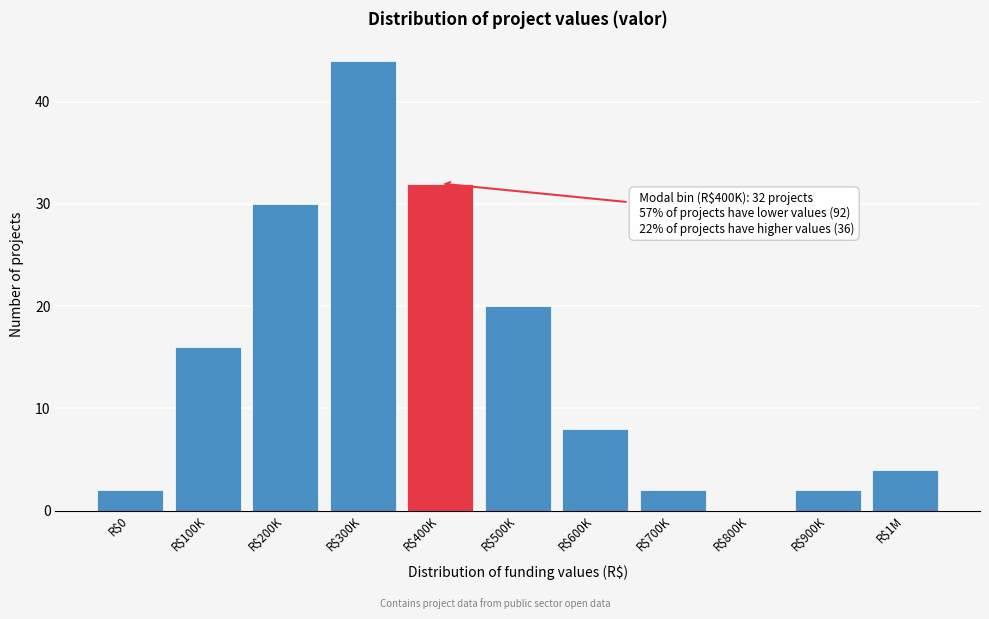

The value at R$400K is 32. True or false?

True